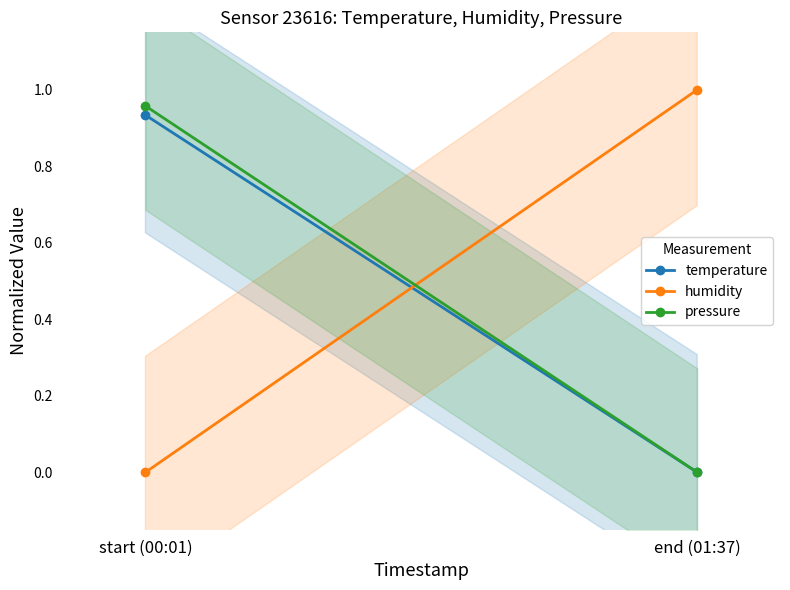

What is the highest value of the pressure series?

1.0